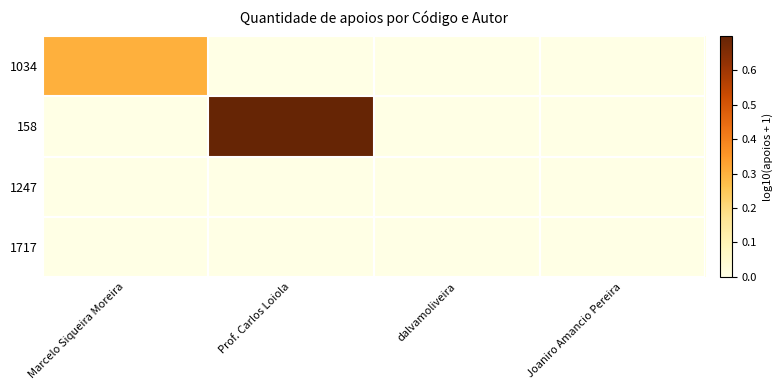

Reading left to right, transcribe all the data shown in this chart.

1034: Marcelo Siqueira Moreira=0.3	Prof. Carlos Loiola=0.0	dalvamoliveira=0.0	Joaniro Amancio Pereira=0.0
158: Marcelo Siqueira Moreira=0.0	Prof. Carlos Loiola=0.7	dalvamoliveira=0.0	Joaniro Amancio Pereira=0.0
1247: Marcelo Siqueira Moreira=0.0	Prof. Carlos Loiola=0.0	dalvamoliveira=0.0	Joaniro Amancio Pereira=0.0
1717: Marcelo Siqueira Moreira=0.0	Prof. Carlos Loiola=0.0	dalvamoliveira=0.0	Joaniro Amancio Pereira=0.0